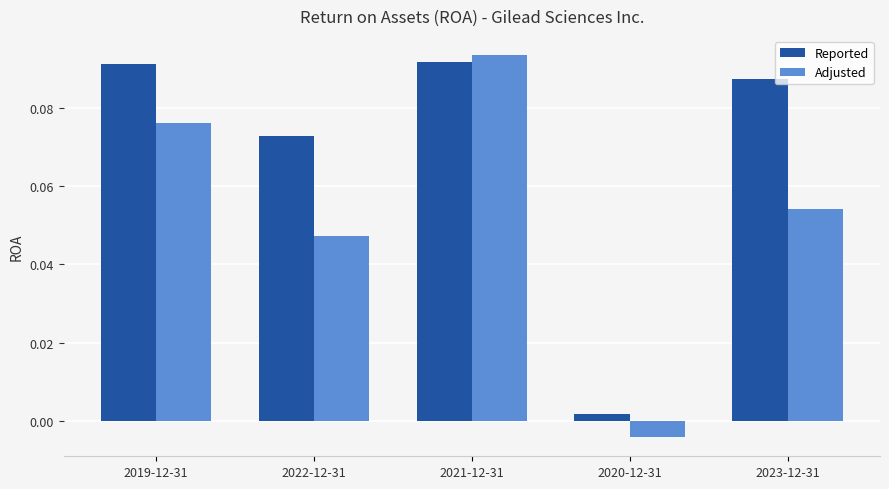

At which label does Adjusted reach its peak?

2021-12-31